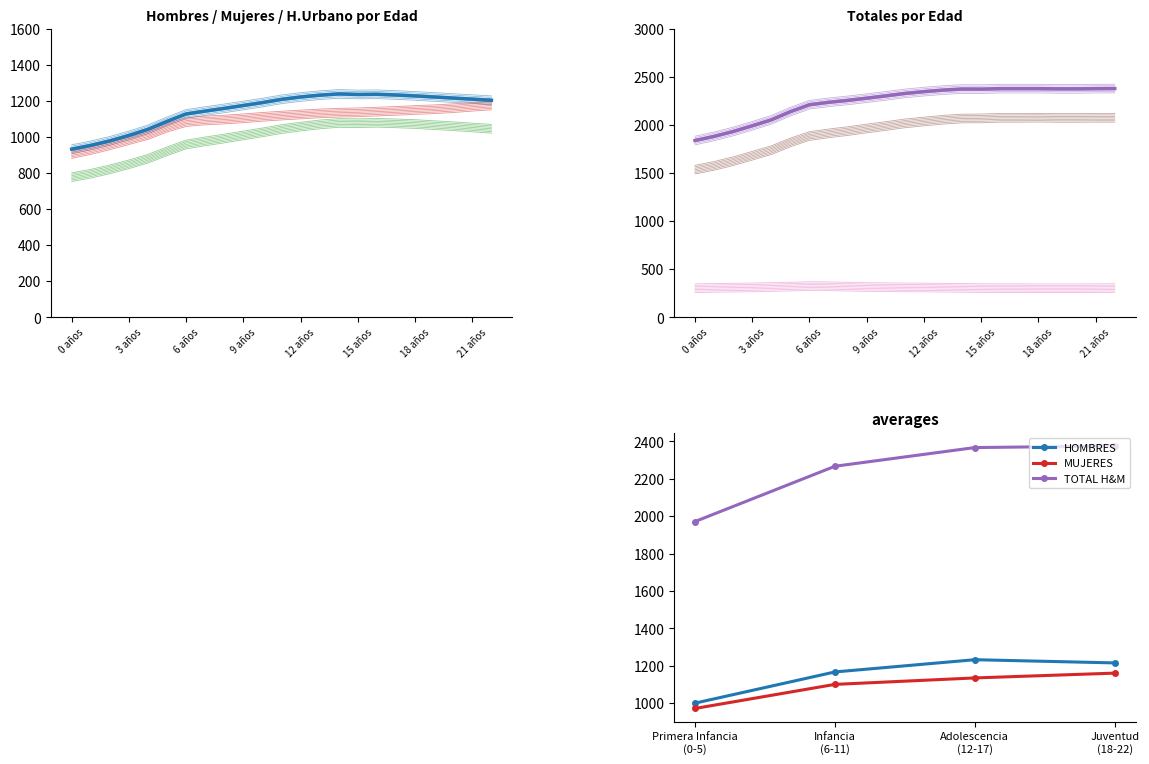

Is this an area chart (filled region under the line)?

No